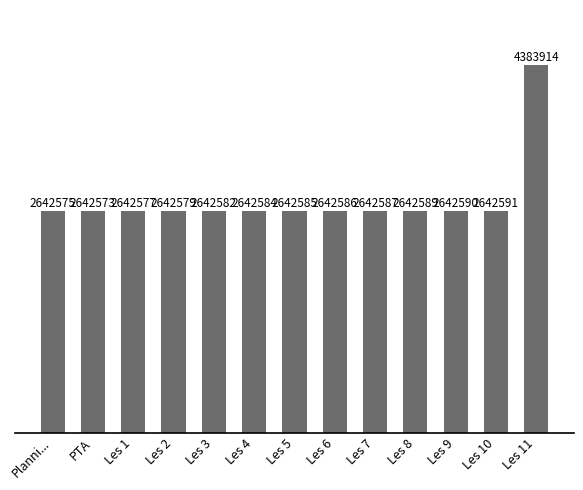

Is it true that the value at Les 1 is 2642577?

True